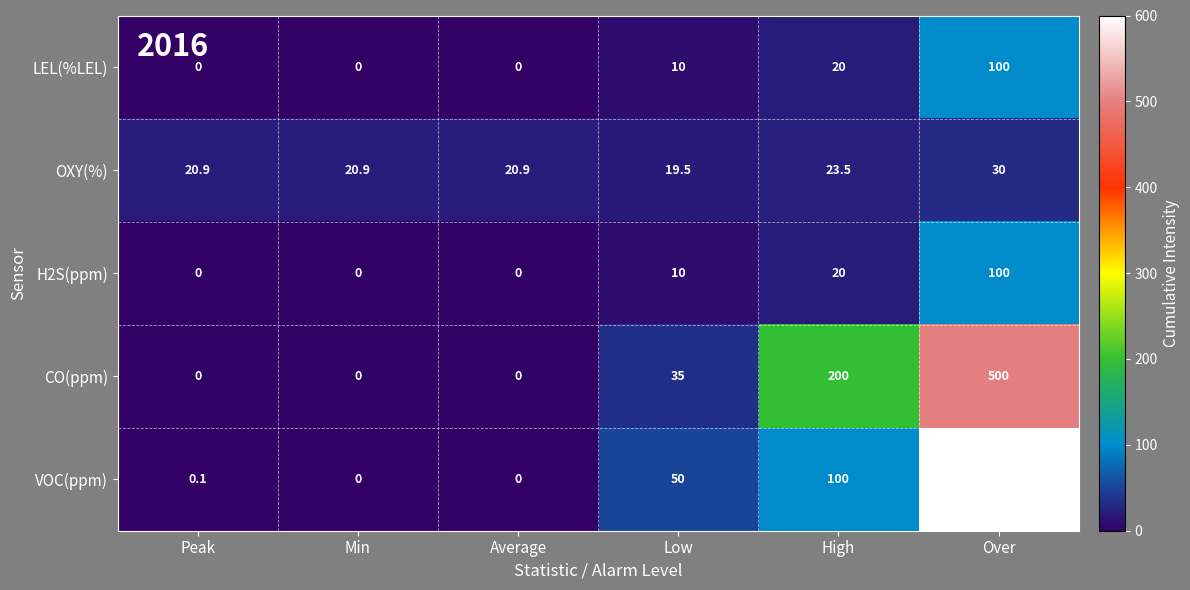

Reading right to left, what are all the values shown in this chart?

LEL(%LEL): Over=100.0	High=20.0	Low=10.0	Average=0.0	Min=0.0	Peak=0.0
OXY(%): Over=30.0	High=23.5	Low=19.5	Average=20.9	Min=20.9	Peak=20.9
H2S(ppm): Over=100.0	High=20.0	Low=10.0	Average=0.0	Min=0.0	Peak=0.0
CO(ppm): Over=500.0	High=200.0	Low=35.0	Average=0.0	Min=0.0	Peak=0.0
VOC(ppm): Over=5000.0	High=100.0	Low=50.0	Average=0.0	Min=0.0	Peak=0.1